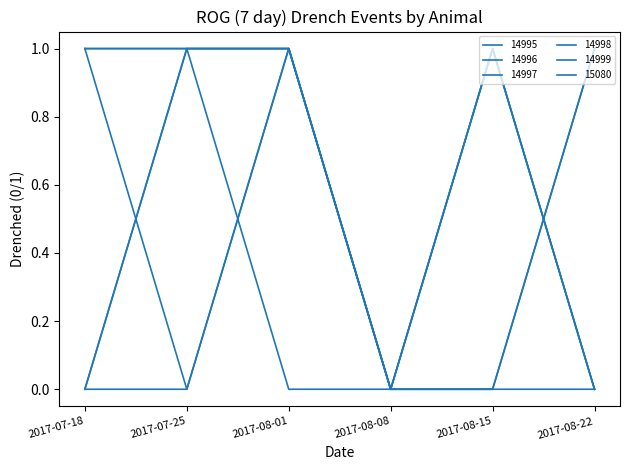

Does the chart have visible grid lines?

No